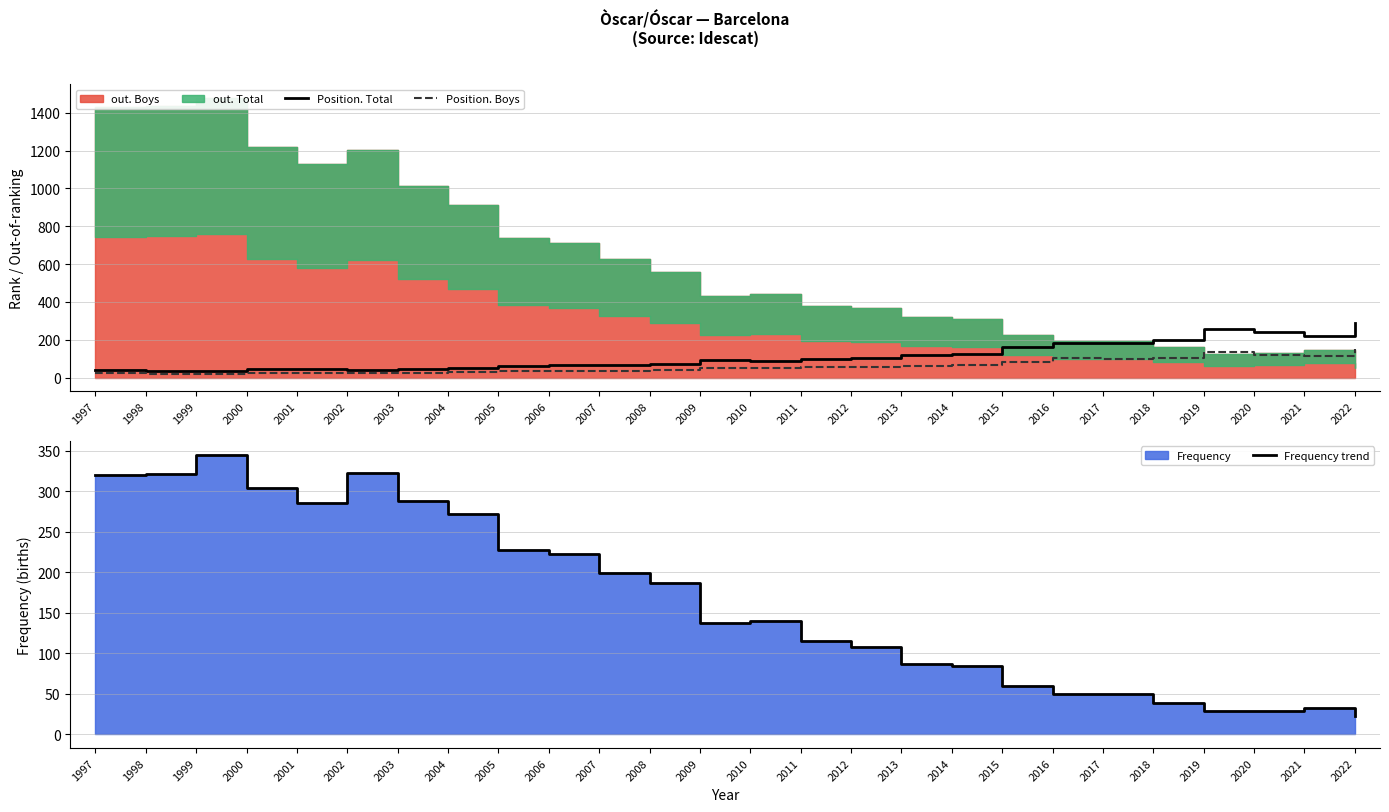

The value of Position. Boys at 1997 is 22. True or false?

True